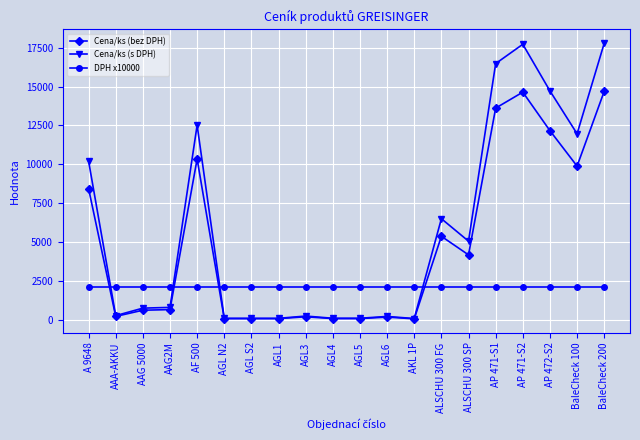

List the series in order of their peak value, highest first.

Cena/ks (s DPH), Cena/ks (bez DPH), DPH x10000